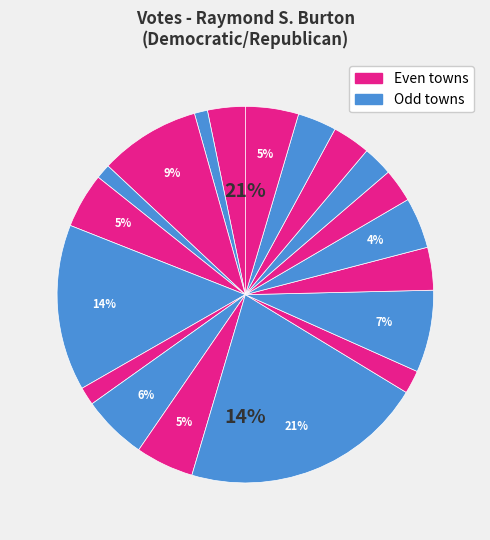

How many slices are in this pie chart?

19